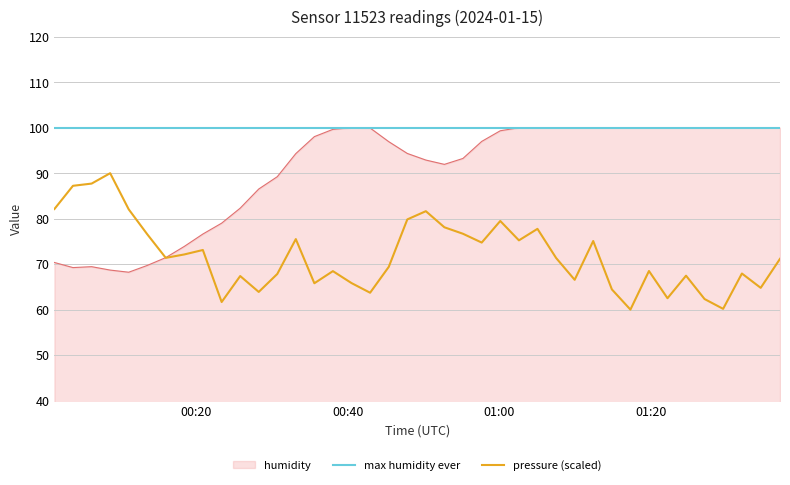

After their last crossing, which series has the higher values: humidity or pressure_line?

humidity